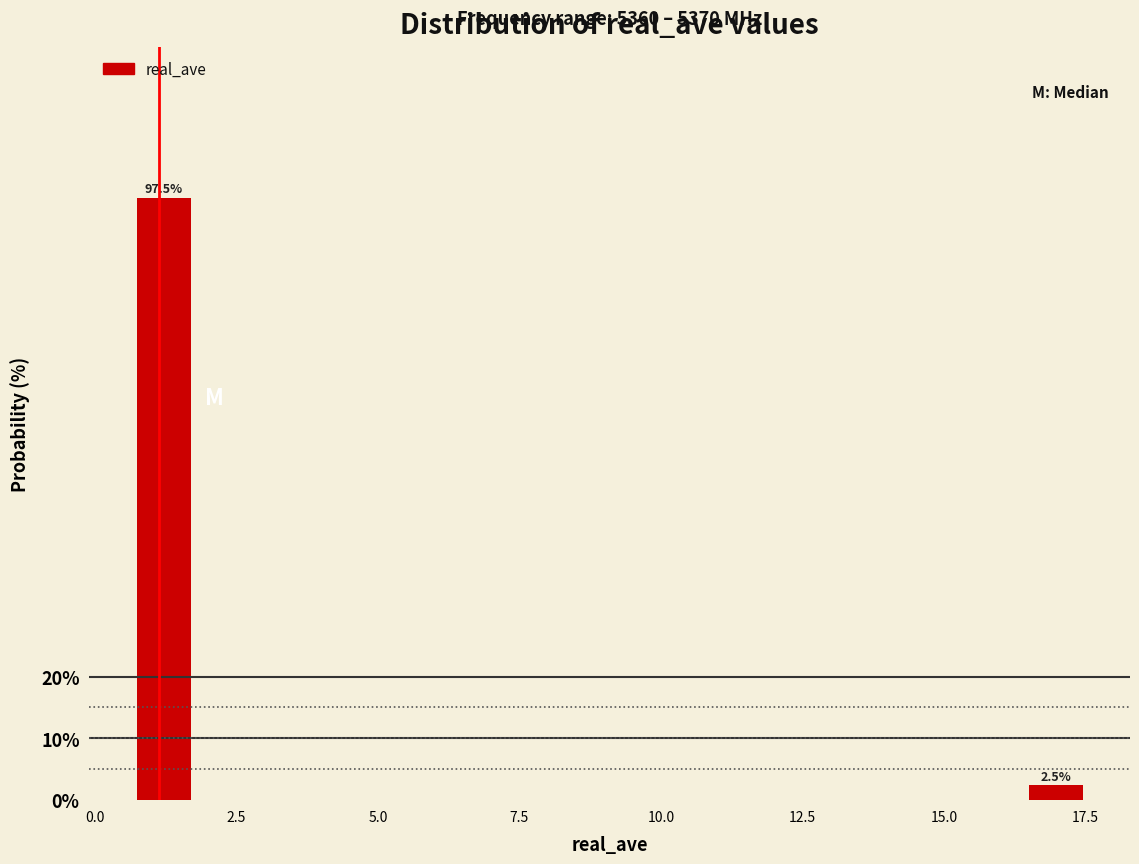

Around what value on the x-axis is the tallest bar? Give the approximate position of its centre, as read against the axis.

1.0